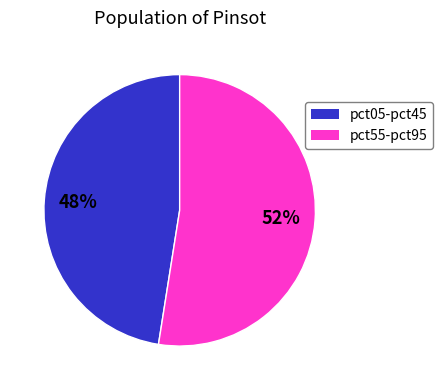

To the nearest percent, what is the average slice percentage?

50%